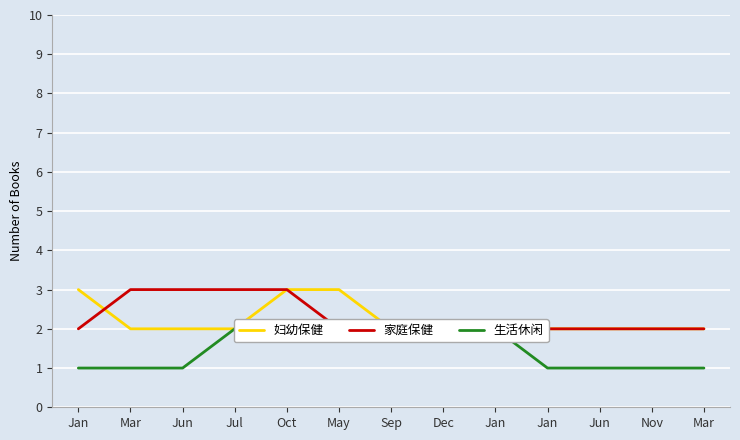

Reading left to right, extract all data points from this chart.

妇幼保健: Jan=3	Mar=2	Jun=2	Jul=2	Oct=3	May=3	Sep=2	Dec=2	Jan=2	Jan=2	Jun=2	Nov=2	Mar=2
家庭保健: Jan=2	Mar=3	Jun=3	Jul=3	Oct=3	May=2	Sep=2	Dec=2	Jan=2	Jan=2	Jun=2	Nov=2	Mar=2
生活休闲: Jan=1	Mar=1	Jun=1	Jul=2	Oct=2	May=2	Sep=2	Dec=2	Jan=2	Jan=1	Jun=1	Nov=1	Mar=1